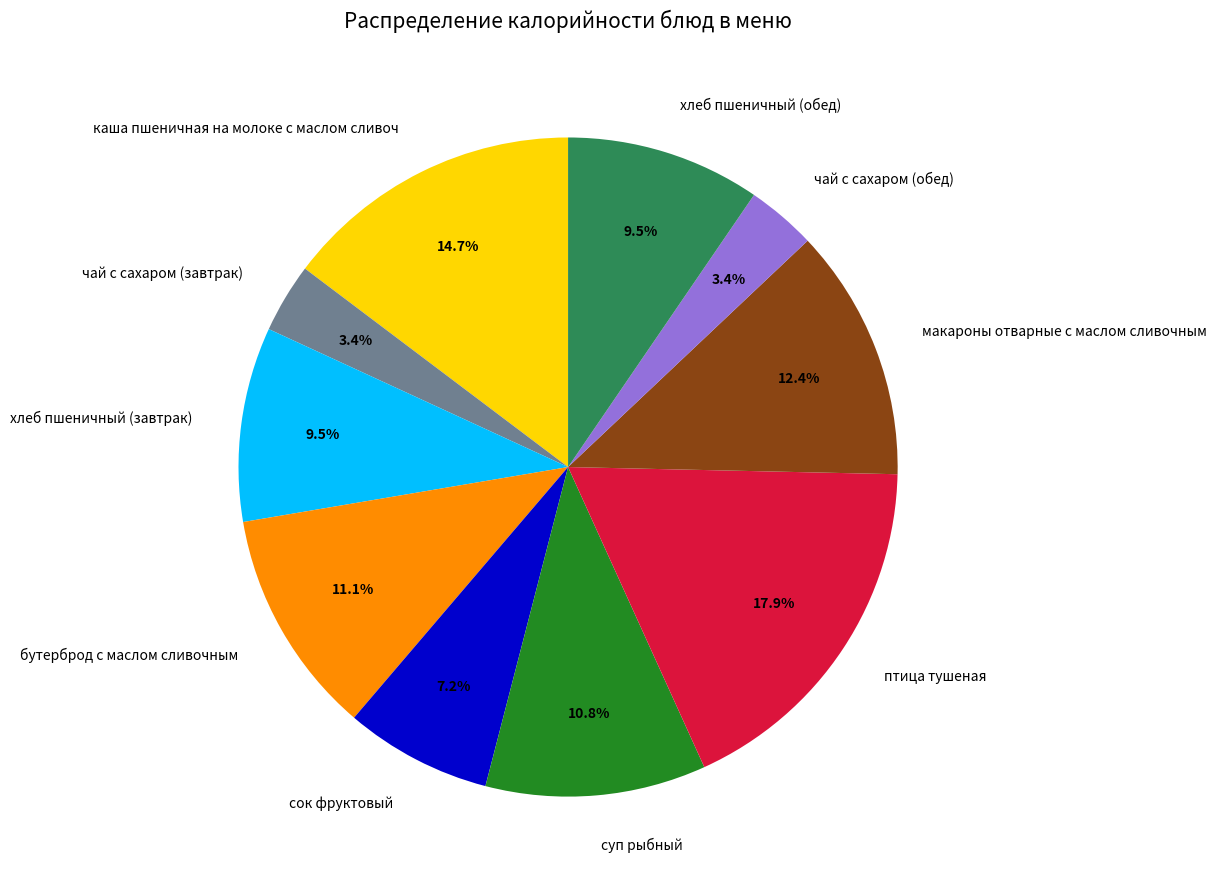

What is the ratio of the value at хлеб пшеничный (обед) to the value at макароны отварные с маслом сливочным?

0.8